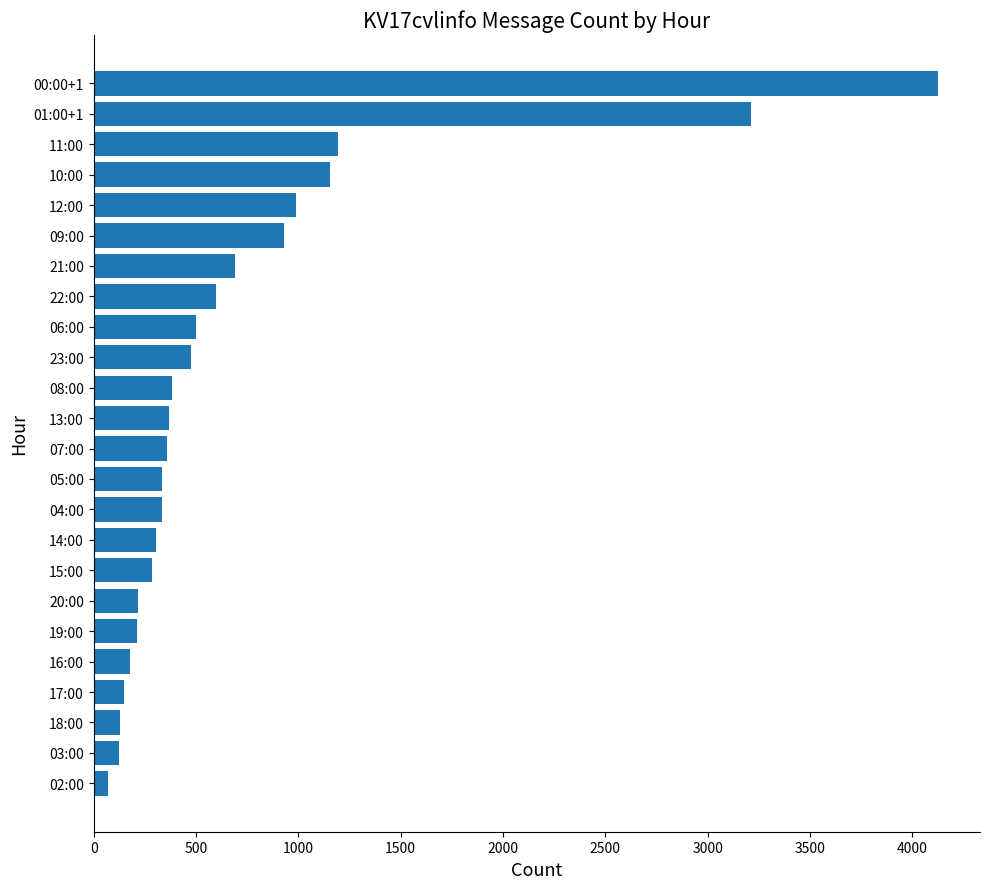

The value at 01:00+1 is 5674. True or false?

False